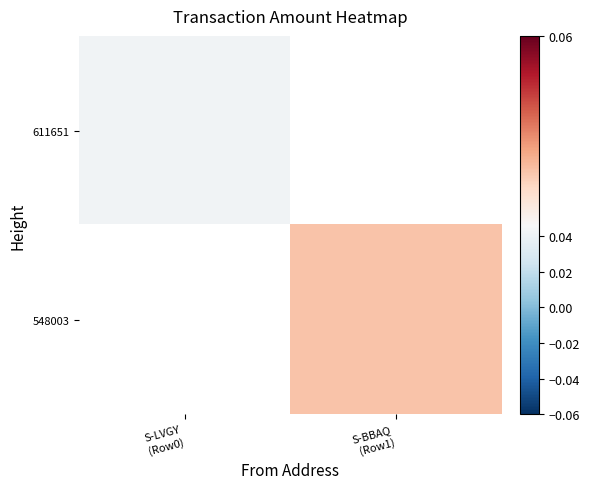

Rank the series by their average value, from highest to lowest.

611651, 548003